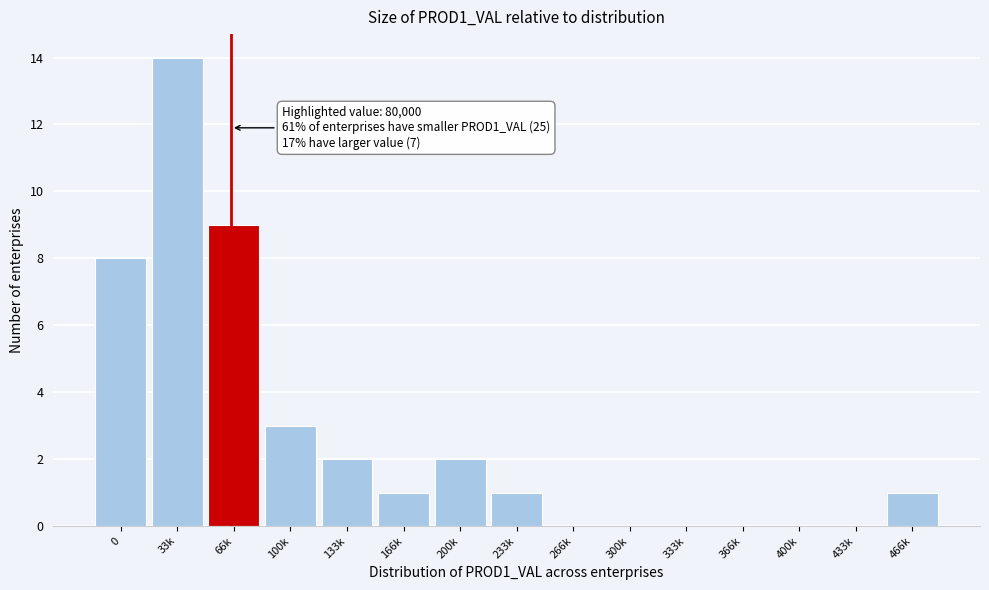

Reading left to right, extract all data points from this chart.

0=8	33k=14	66k=9	100k=3	133k=2	166k=1	200k=2	233k=1	266k=0	300k=0	333k=0	366k=0	400k=0	433k=0	466k=1